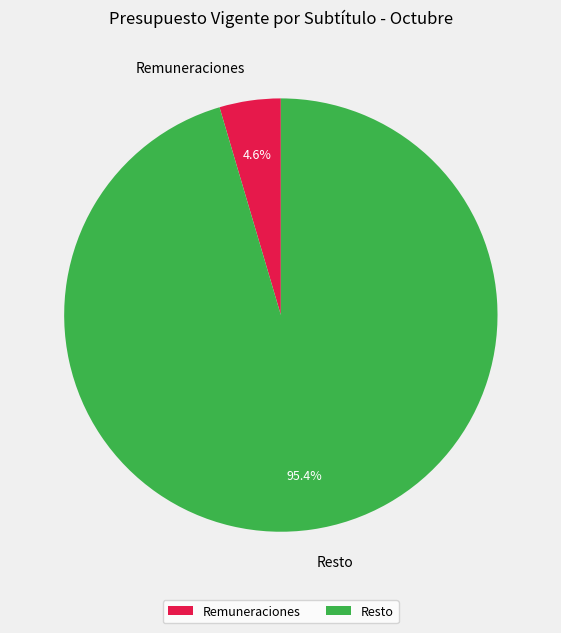

To the nearest percent, what is the difference between the Resto and Remuneraciones slice percentages?

91%